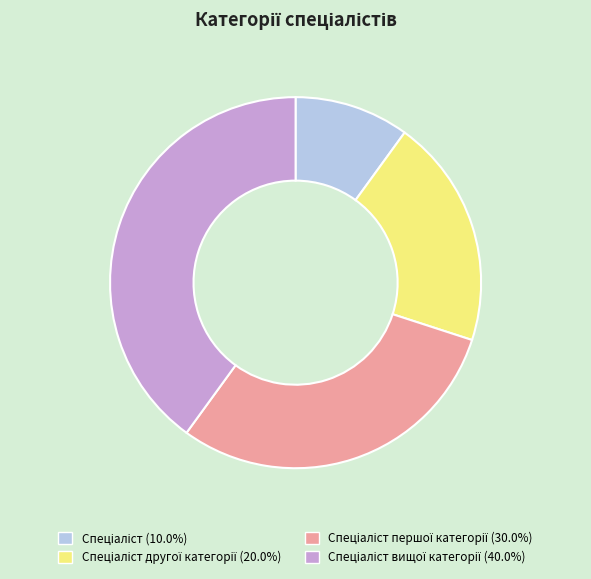

Does any single category account for the majority?

No